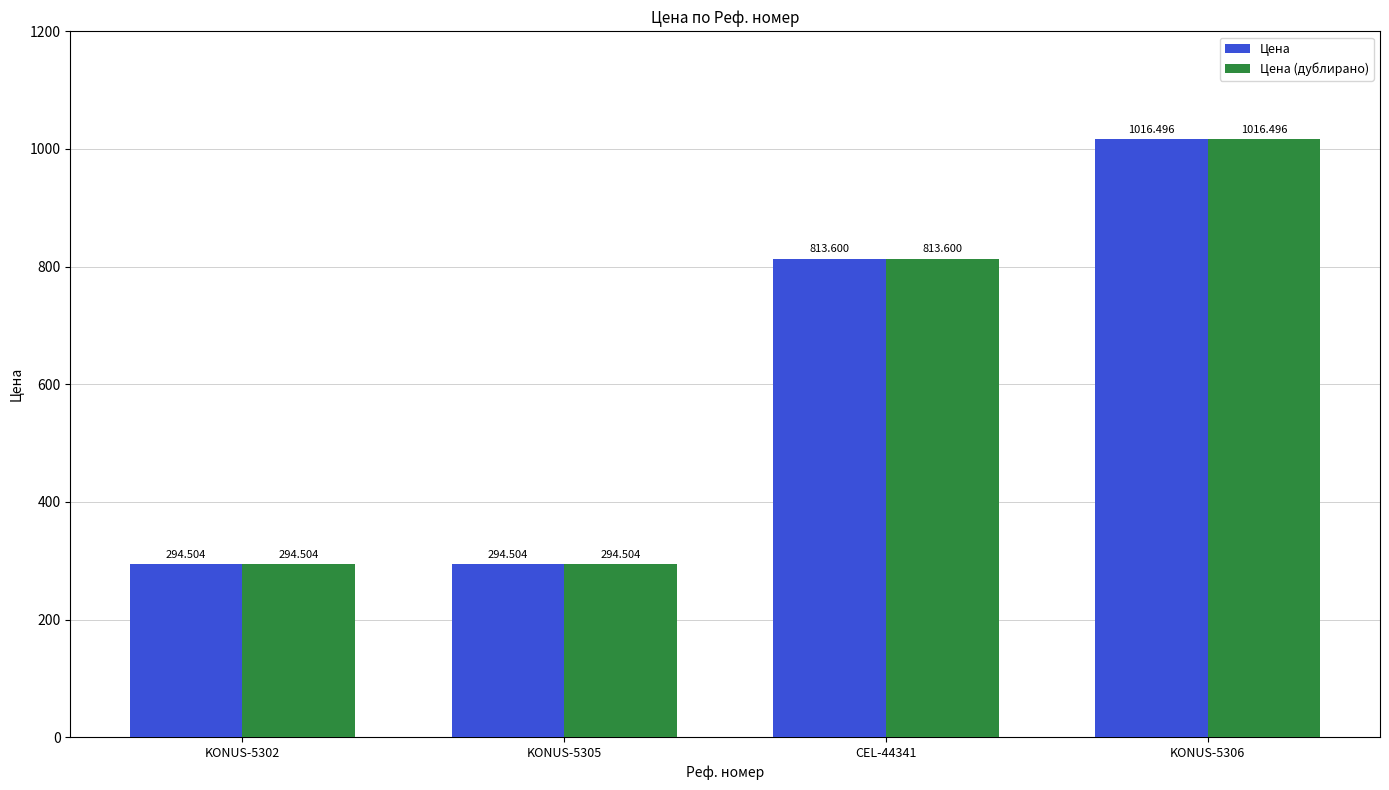

Reading left to right, transcribe all the data shown in this chart.

Цена: KONUS-5302=294.5	KONUS-5305=294.5	CEL-44341=813.6	KONUS-5306=1016.5
Цена (дублирано): KONUS-5302=294.5	KONUS-5305=294.5	CEL-44341=813.6	KONUS-5306=1016.5